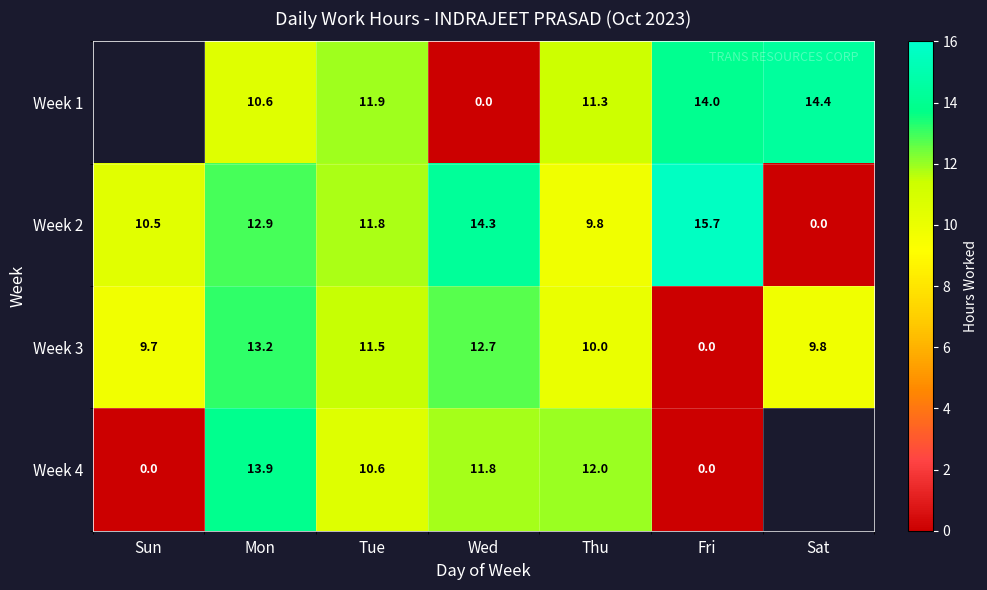

Between Sat and Fri, which is larger?

Sat